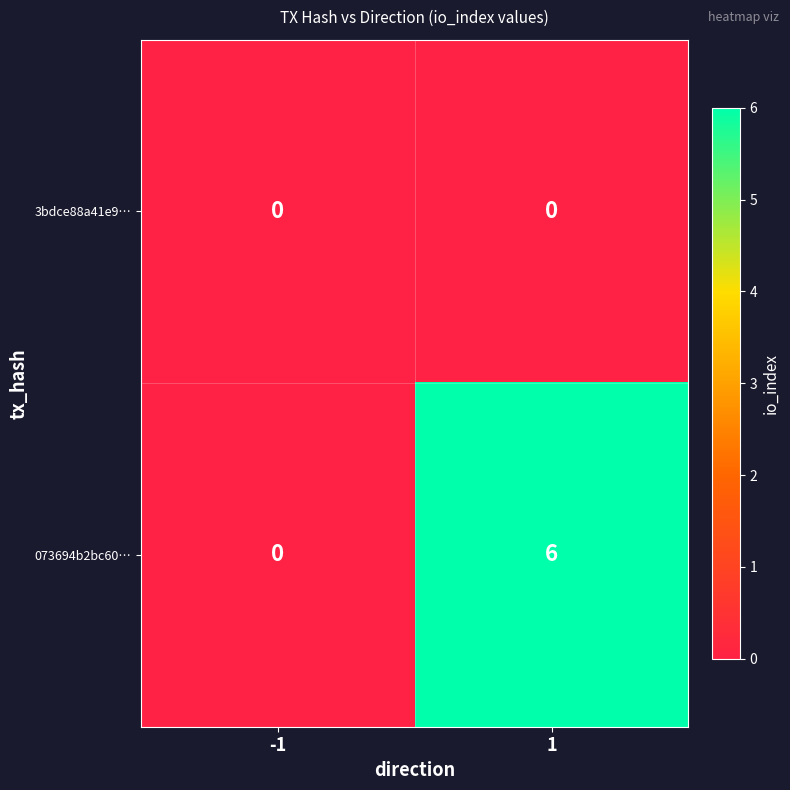

True or false: 3bdce88a41e9… has a value of 0 at 1.

True